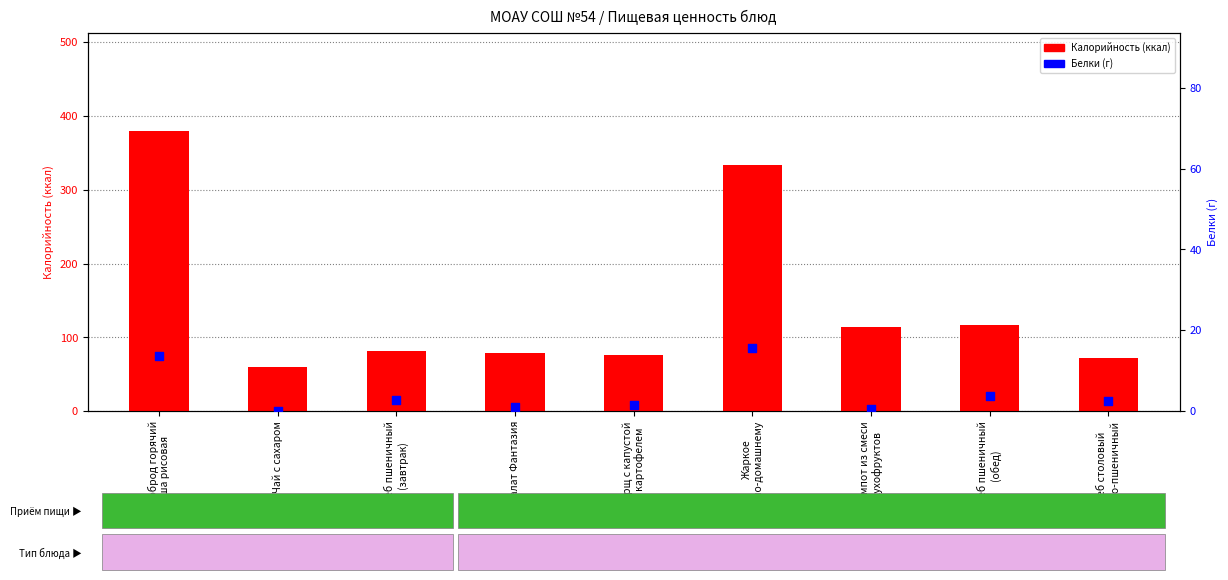

What are all the series names shown in the legend?

Калорийность, Белки